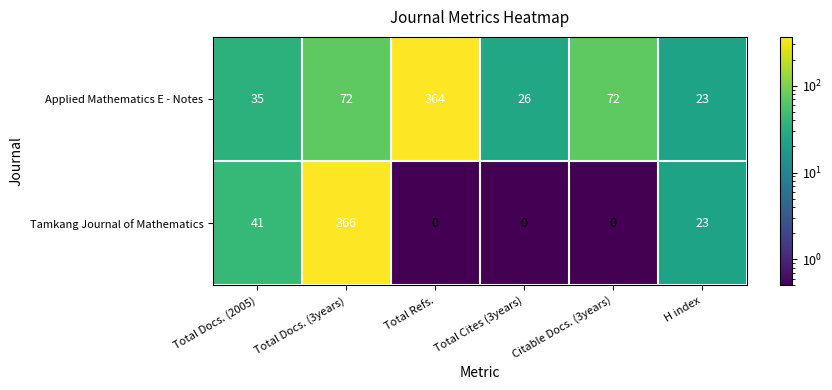

What is the average value of the Applied Mathematics E - Notes series?

99